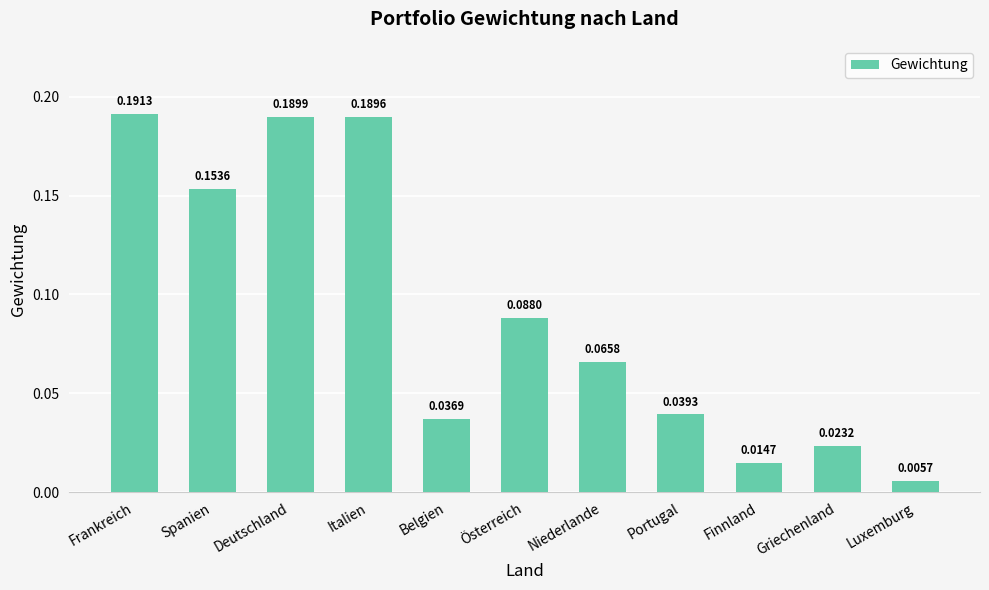

At which label is the value closest to 0?

Luxemburg